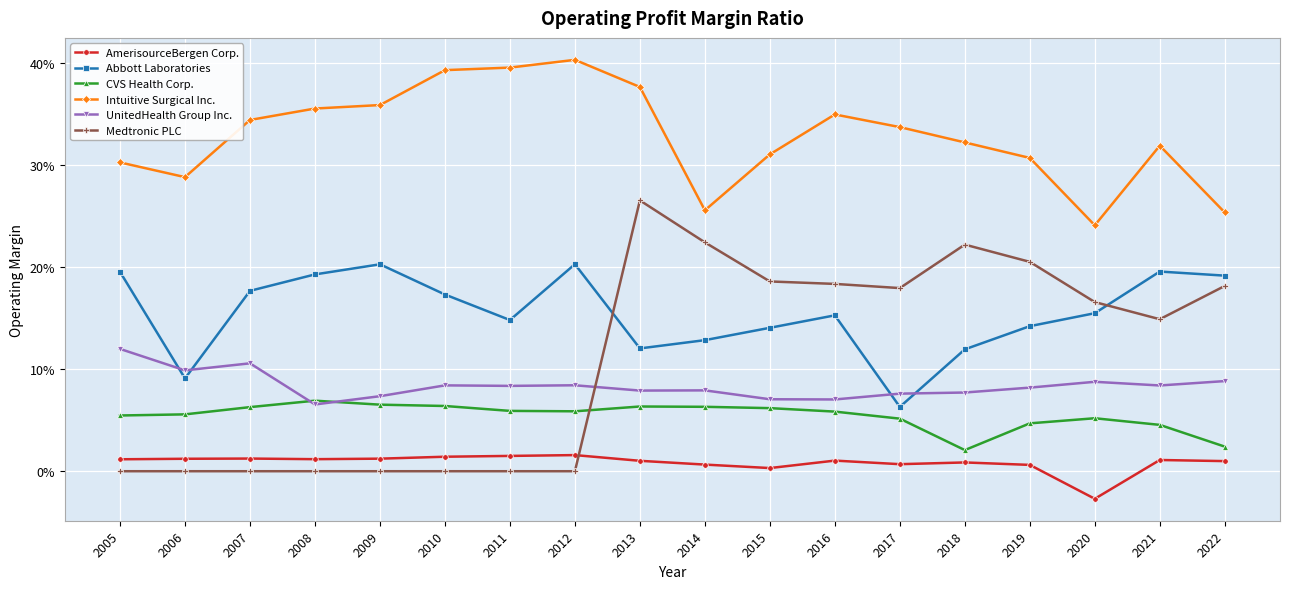

Is the value of Intuitive Surgical Inc. at 2019 greater than the value of UnitedHealth Group Inc. at 2008?

Yes